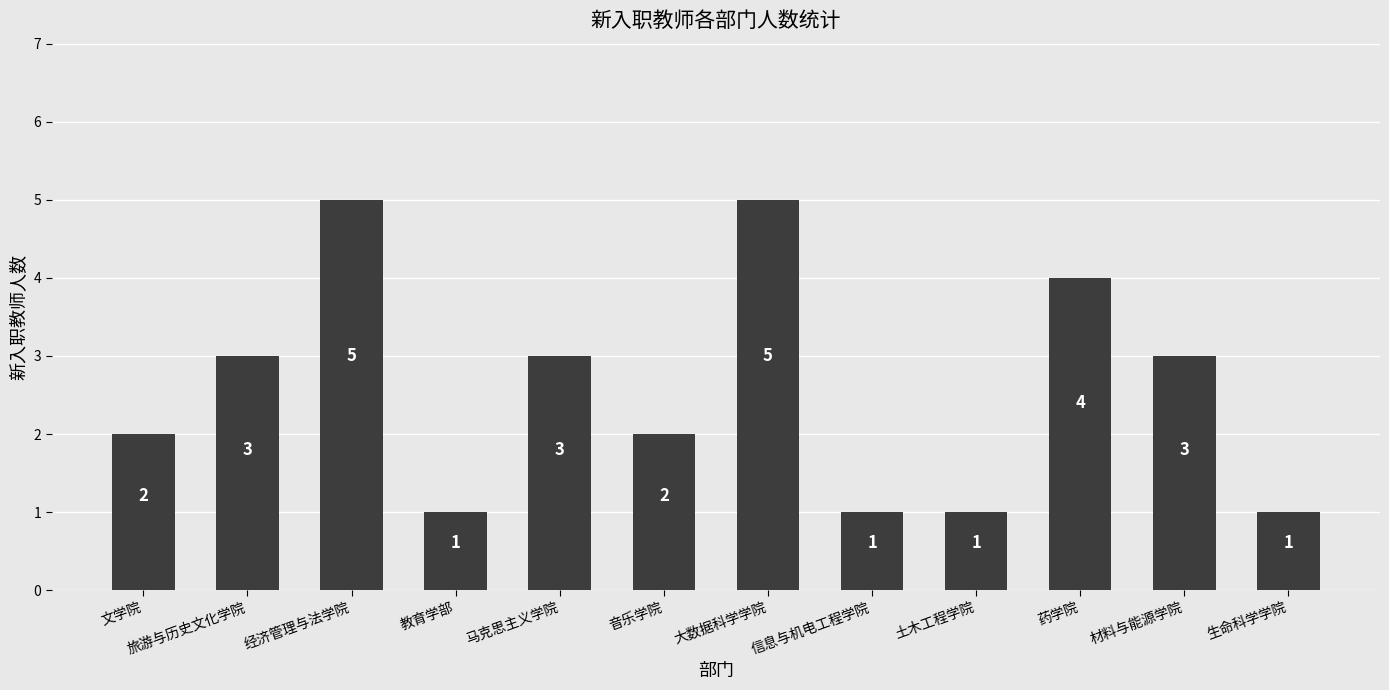

What is the greatest value displayed?

5